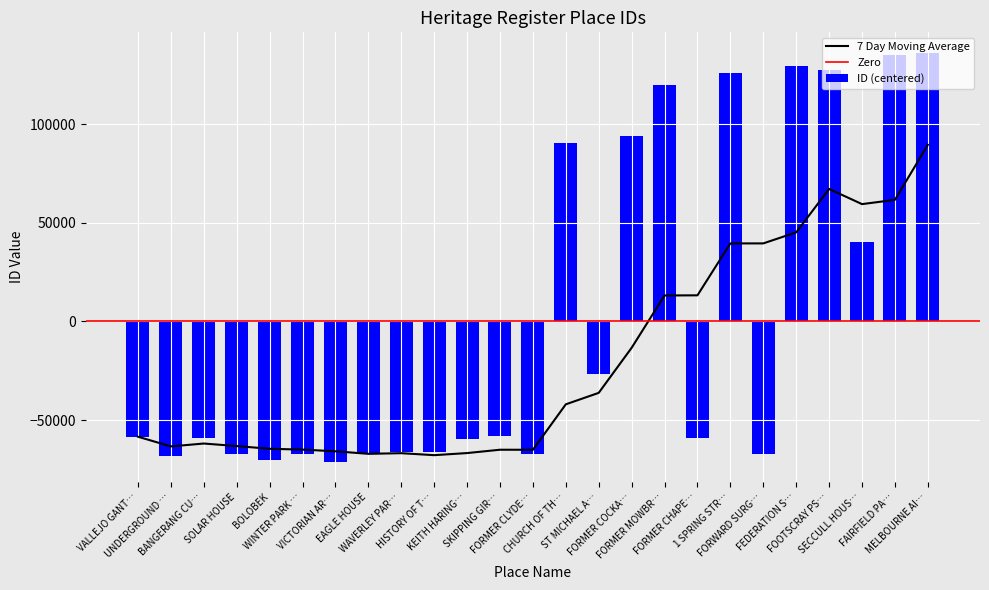

How many positive values are there?

9